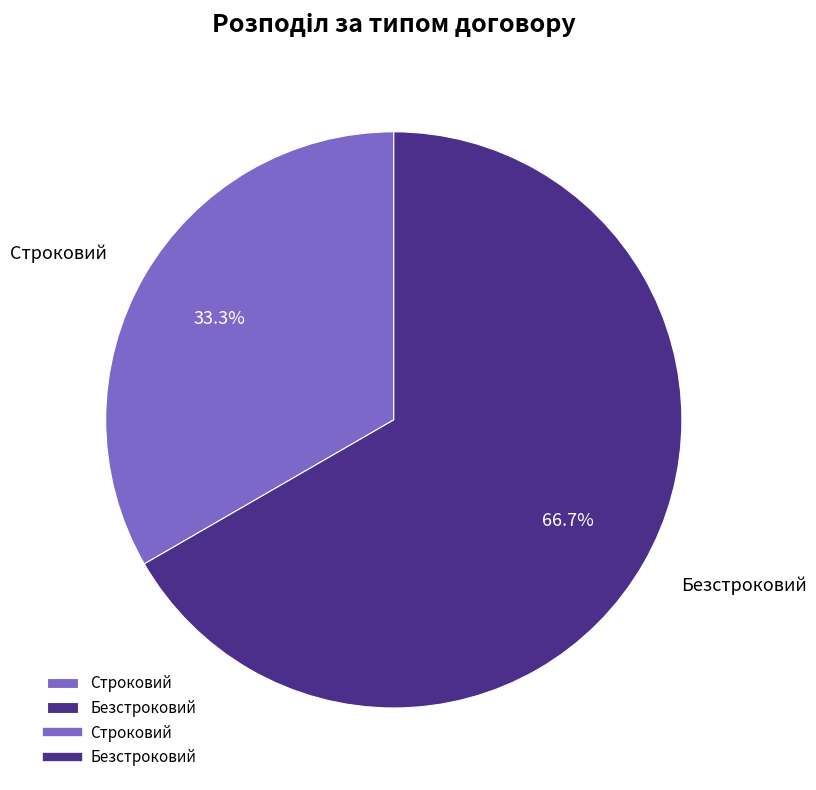

The Безстроковий slice represents 74% of the pie. True or false?

False